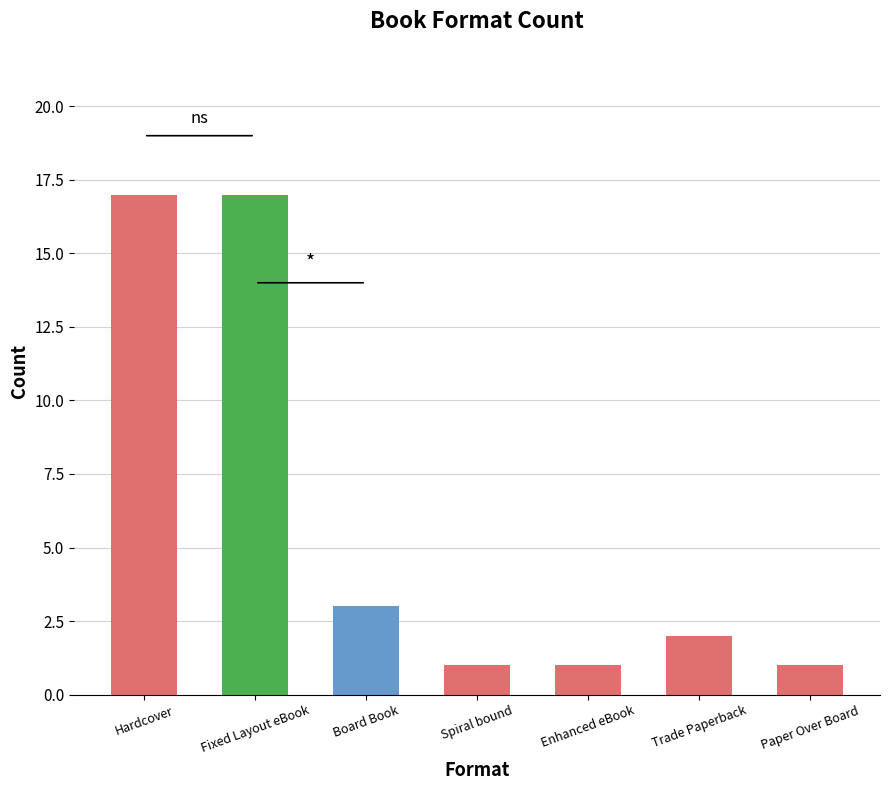

Reading right to left, transcribe all the data shown in this chart.

Paper Over Board=1	Trade Paperback=2	Enhanced eBook=1	Spiral bound=1	Board Book=3	Fixed Layout eBook=17	Hardcover=17